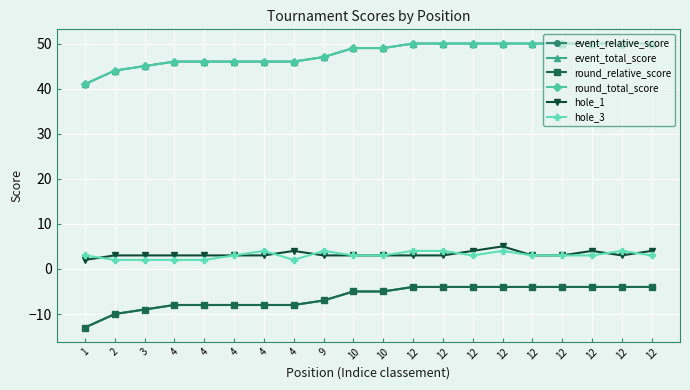

Is this an area chart (filled region under the line)?

No